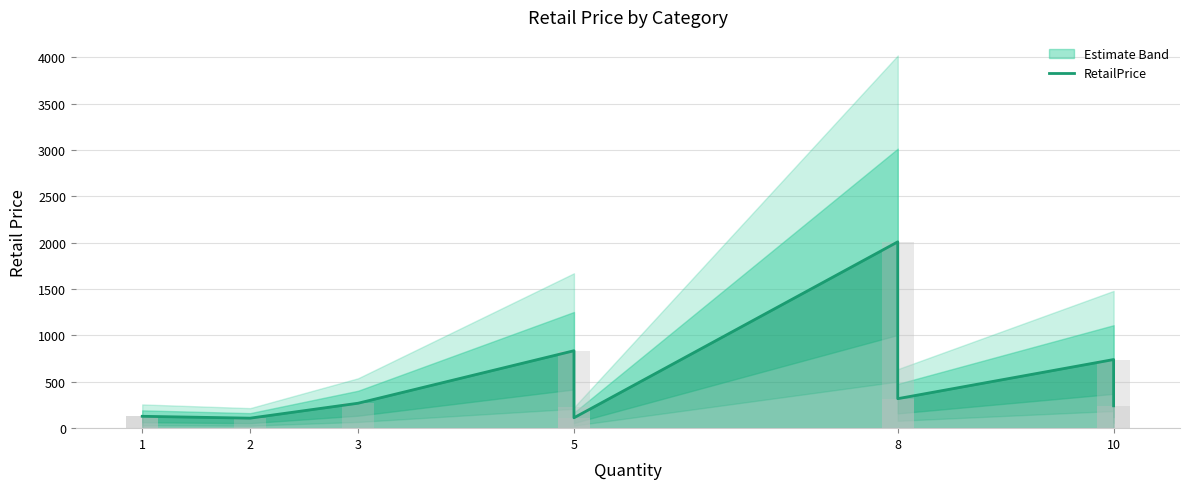

True or false: the data shows 388.6 at 5.

False